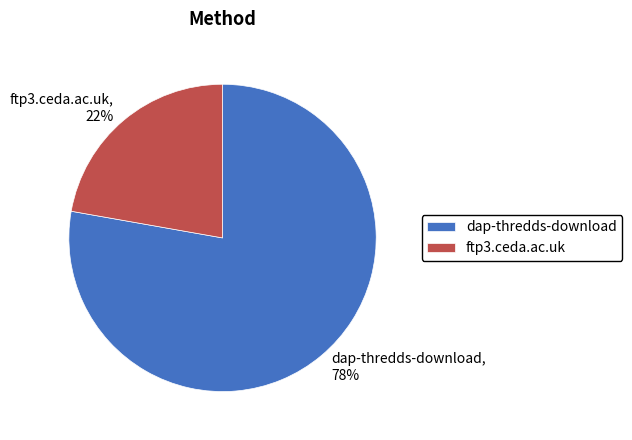

Does dap-thredds-download account for over 50% of the chart?

Yes